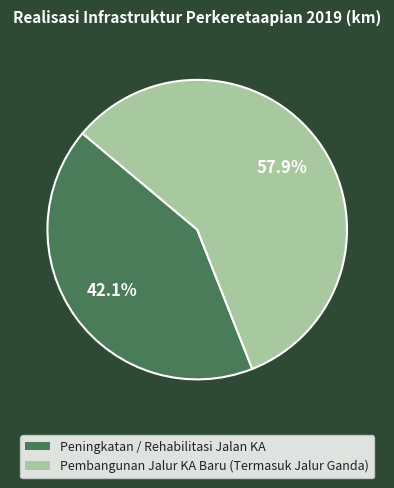

Approximately how many times larger is the value at Pembangunan Jalur KA Baru (Termasuk Jalur Ganda) compared to Peningkatan / Rehabilitasi Jalan KA?

1.4